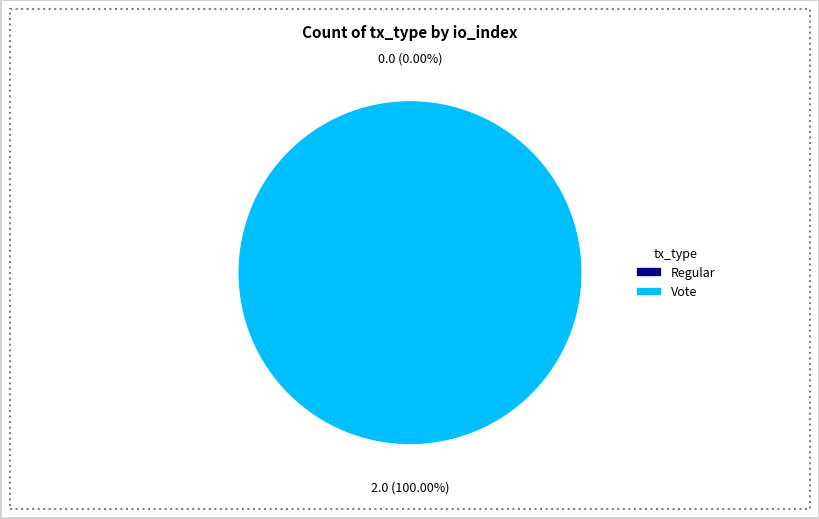

Count the number of slices in the pie.

2